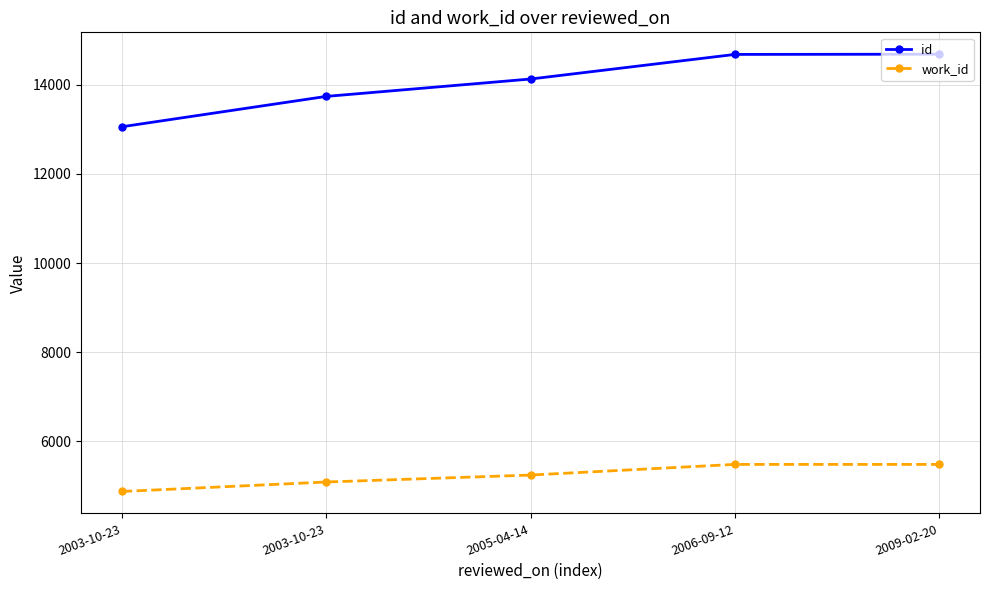

What are all the series names shown in the legend?

id, work_id